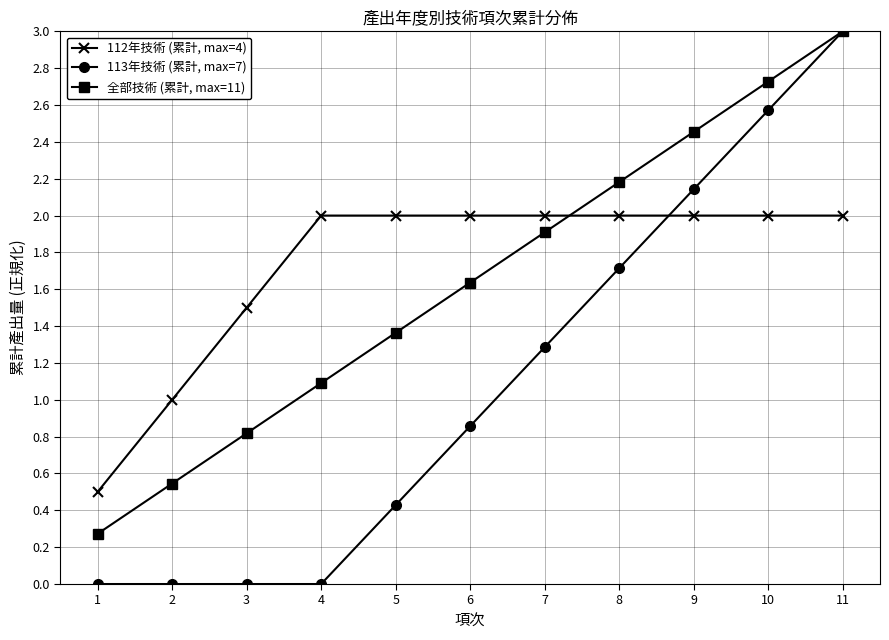

True or false: 113年技術 (累計, max=7) has more than 1 interior local peaks.

False